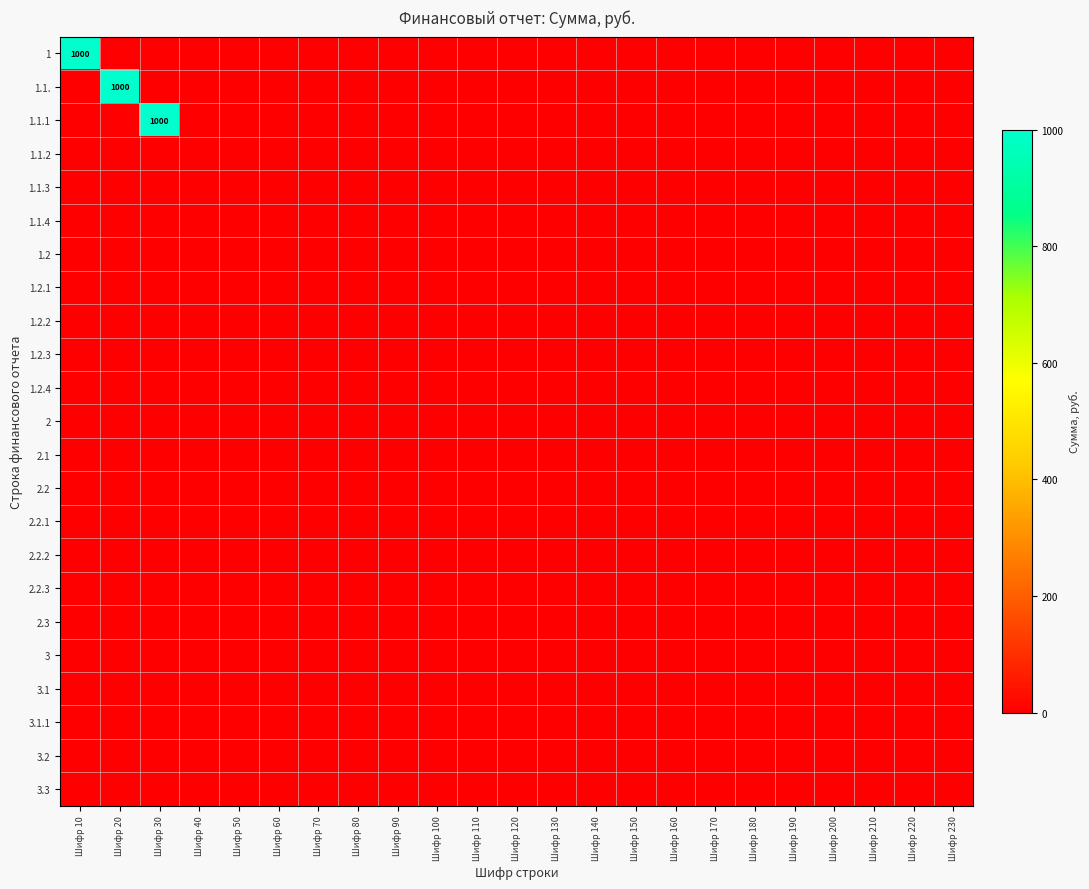

How many categories are shown in the chart?

23